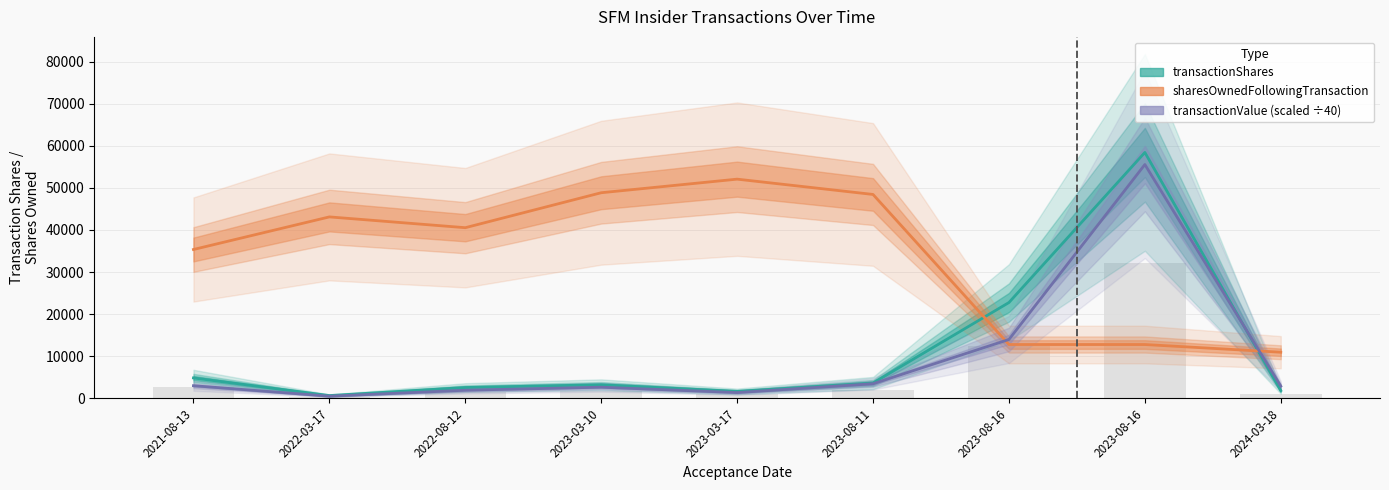

Between 2023-08-11 and 2023-08-16, which is larger?

2023-08-16